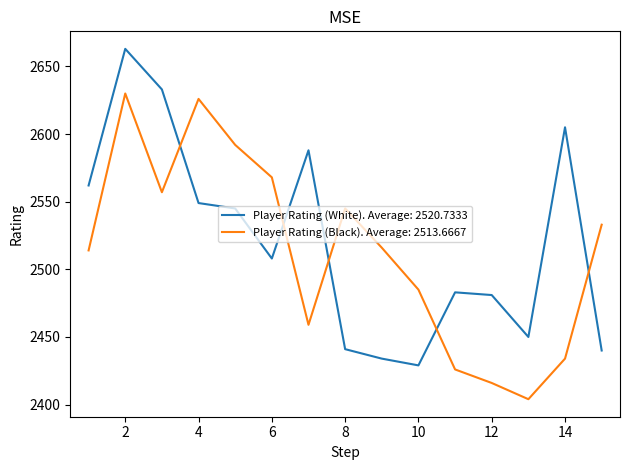

What is the minimum value shown in the chart?

2404